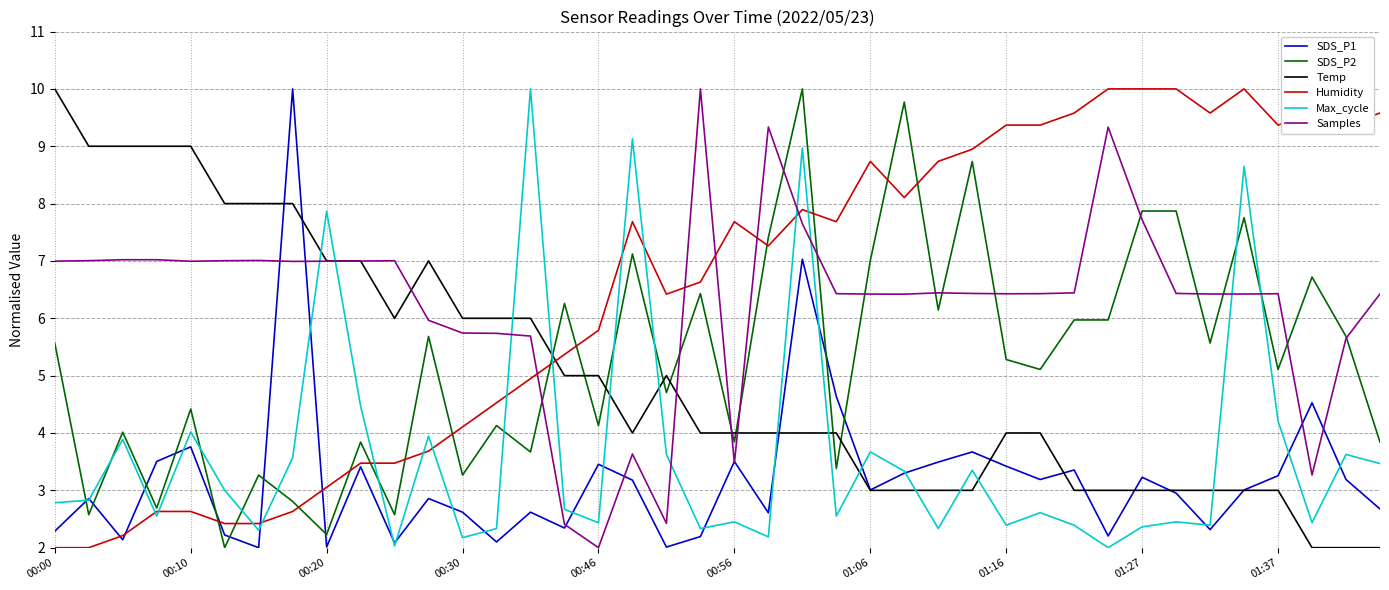

What is the maximum value shown in the chart?

10.0